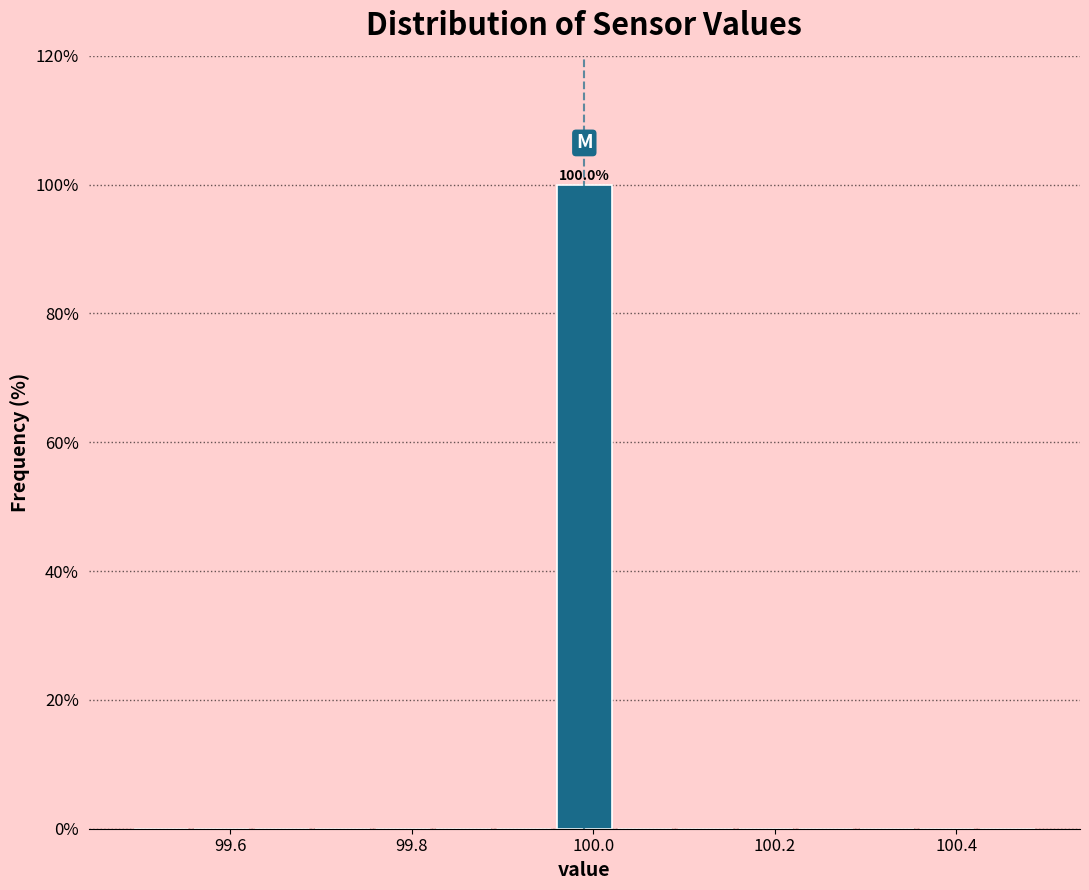

Read against the x-axis, roughly where is the centre of the tallest bar?

100.00